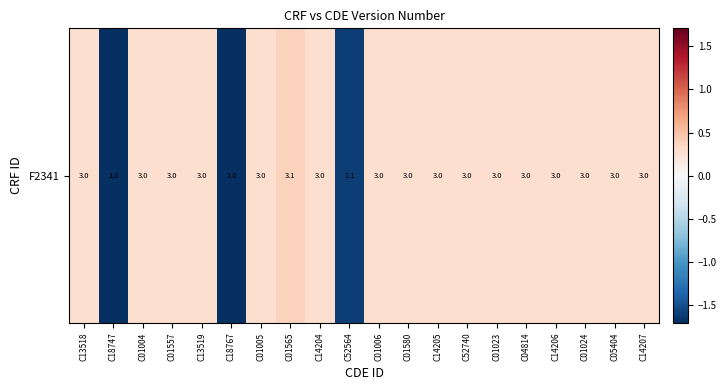

The chart shows a value of 0.3 at C14204. True or false?

True